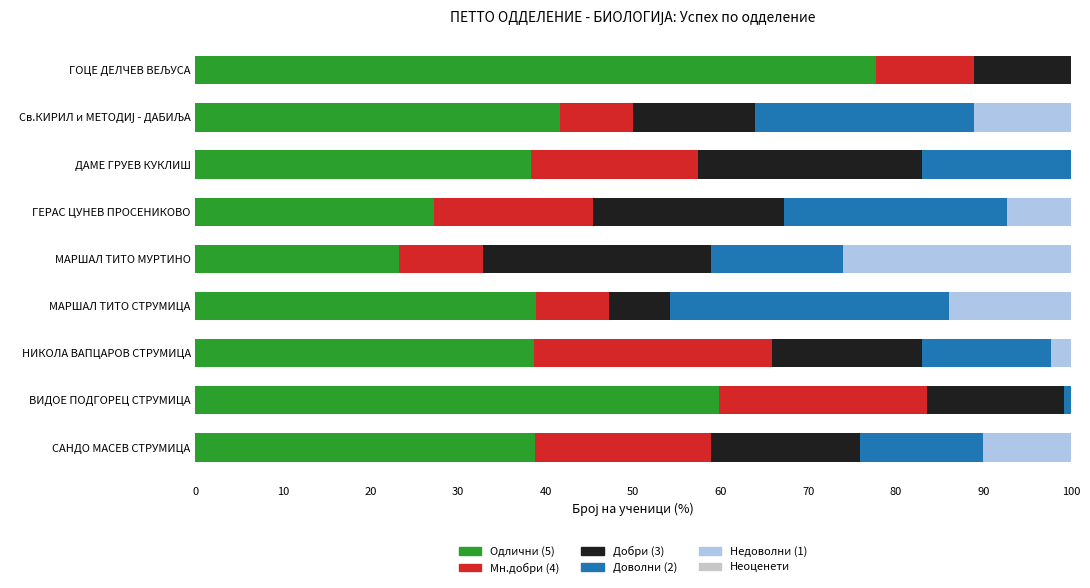

What is the sum of all Одлични (5) values?

384.4